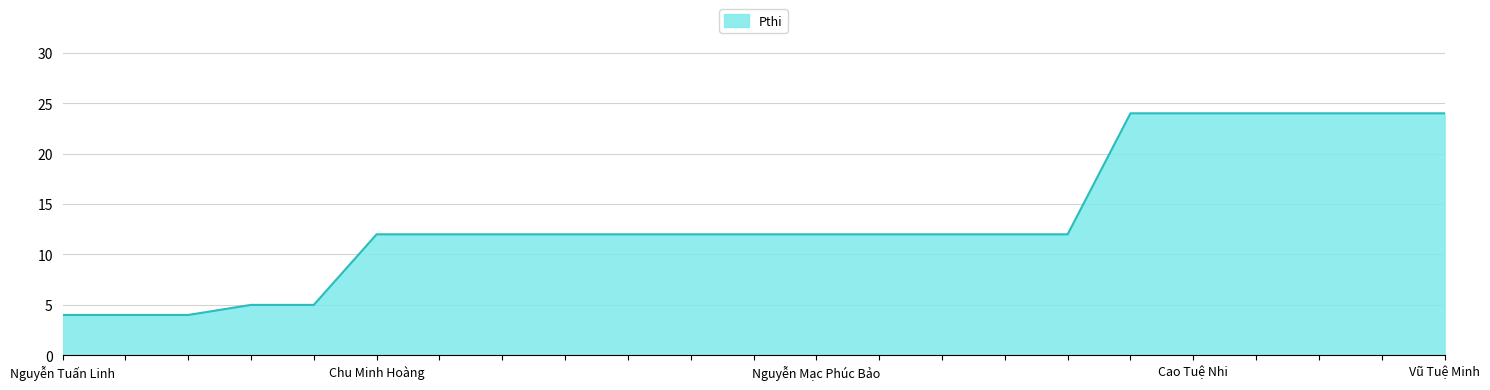

Does the chart display data point markers on the line(s)?

No